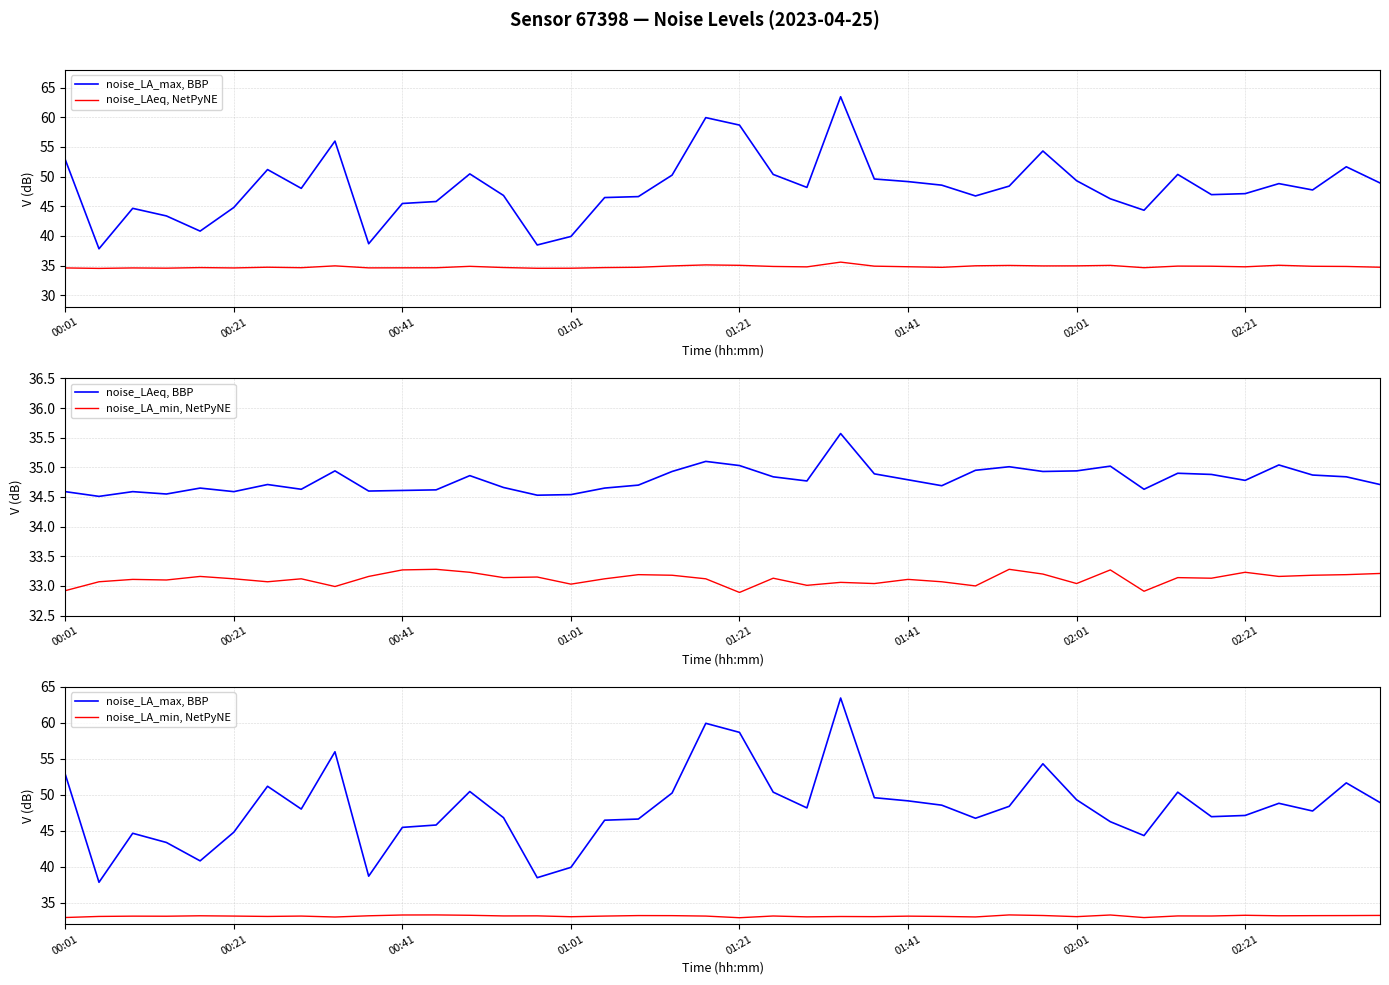

At which category is the sum across all series the highest?

23